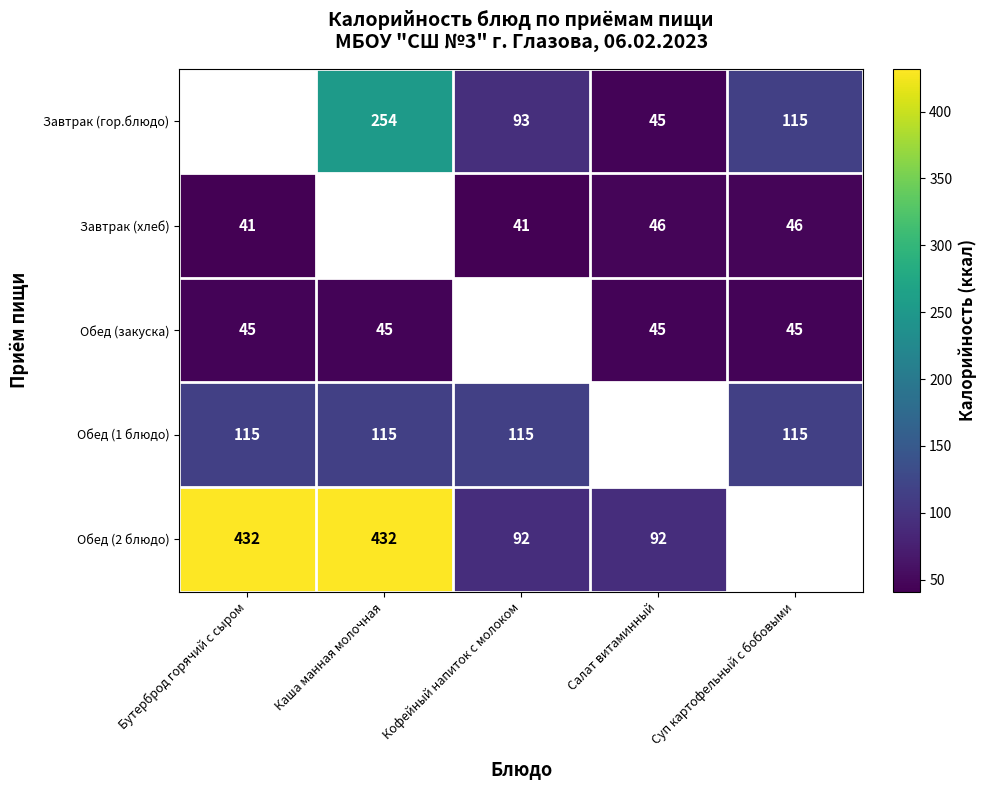

At how many categories does at least one series exceed 192?

3